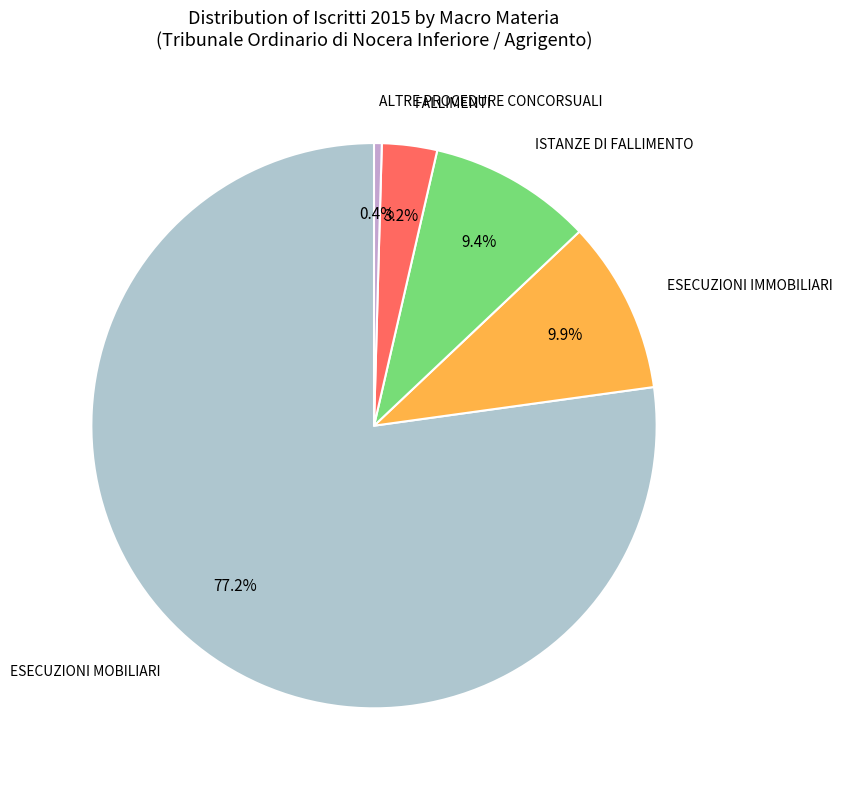

How many segments does this pie chart have?

5